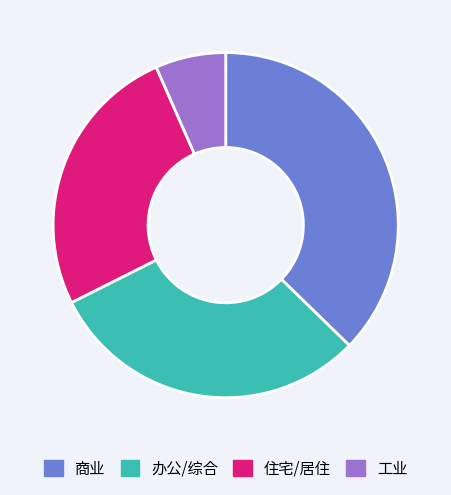

Rank the categories by value from highest to lowest.

商业, 办公/综合, 住宅/居住, 工业